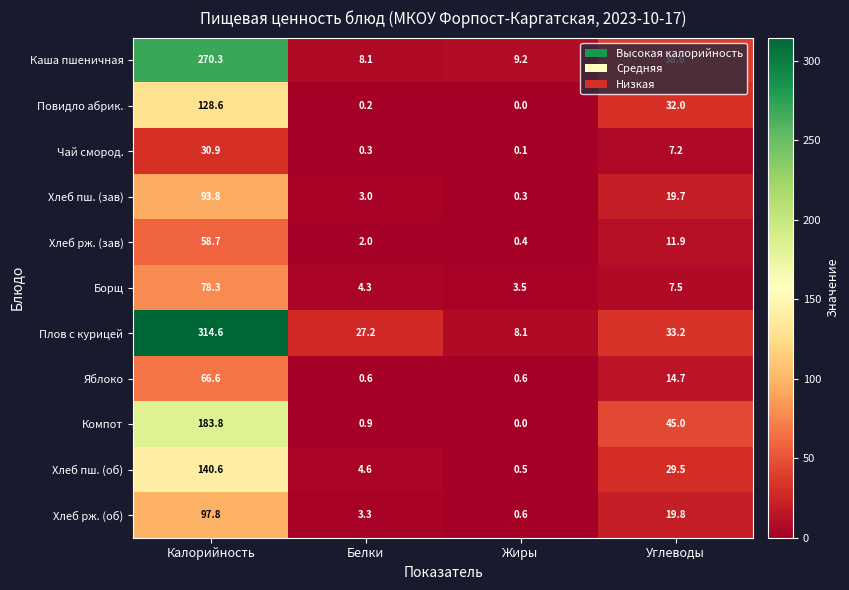

What is the difference between the Компот values at Углеводы and Калорийность?

138.8